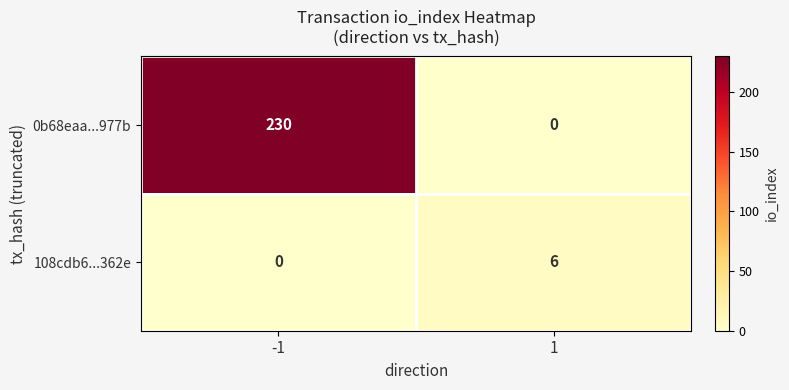

What value does the 108cdb6...362e series have at 1?

6